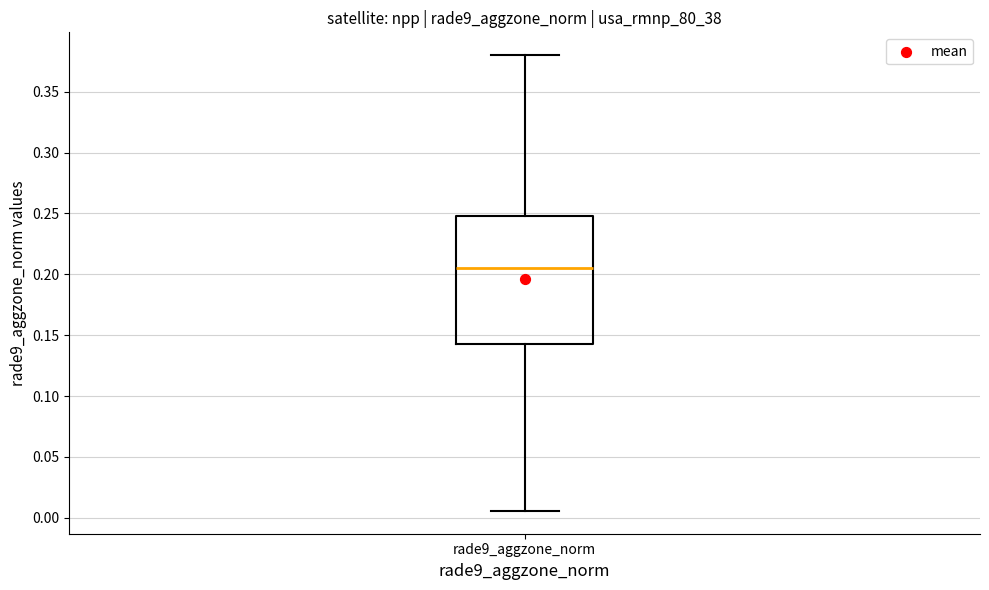

Where does the median line of the box for rade9_aggzone_norm sit on the y-axis? The values are not printed on the chart, so give them approximately, as read against the axis.

0.205